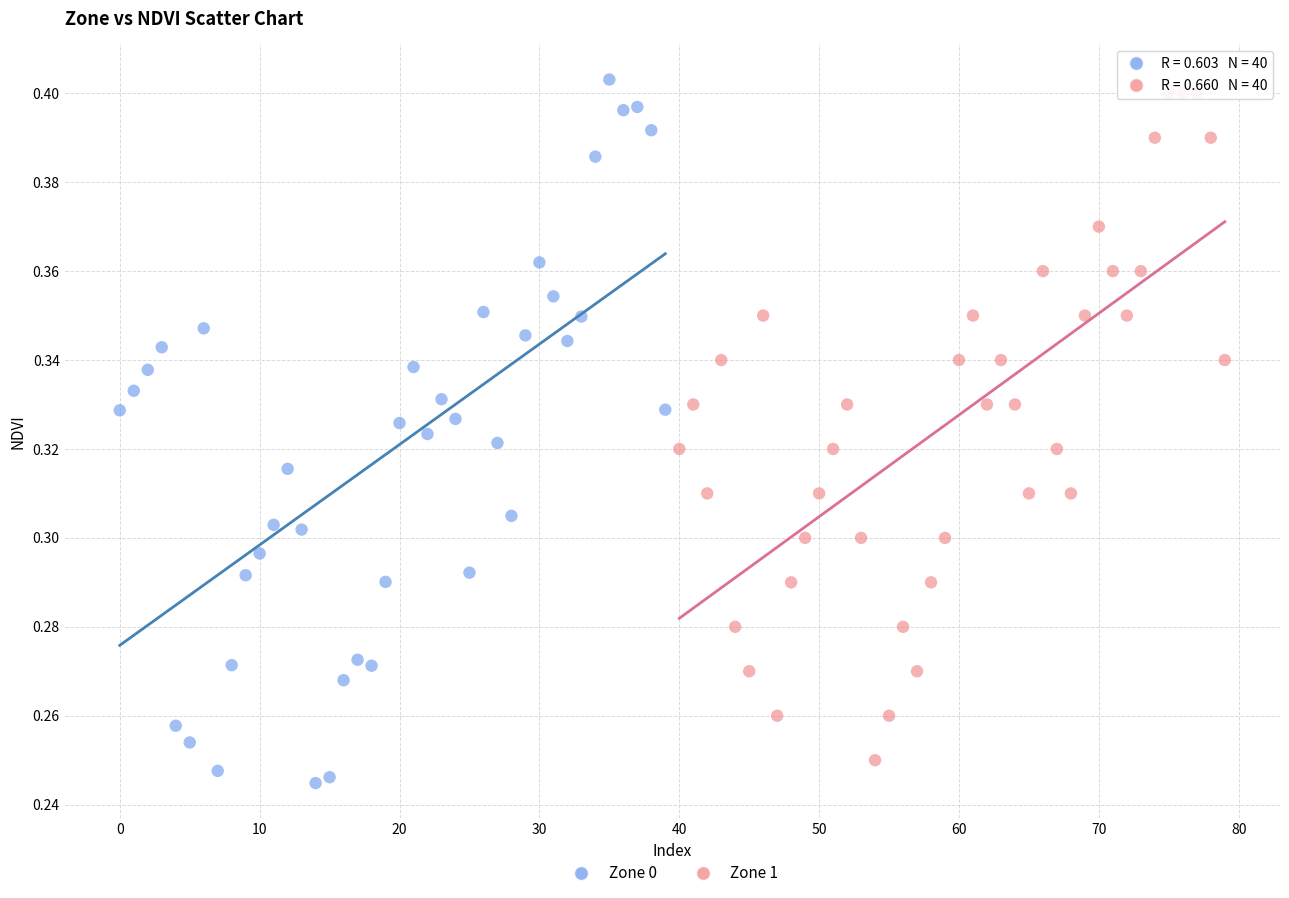

Which series has the largest Y range (max minus min)?

Zone 0